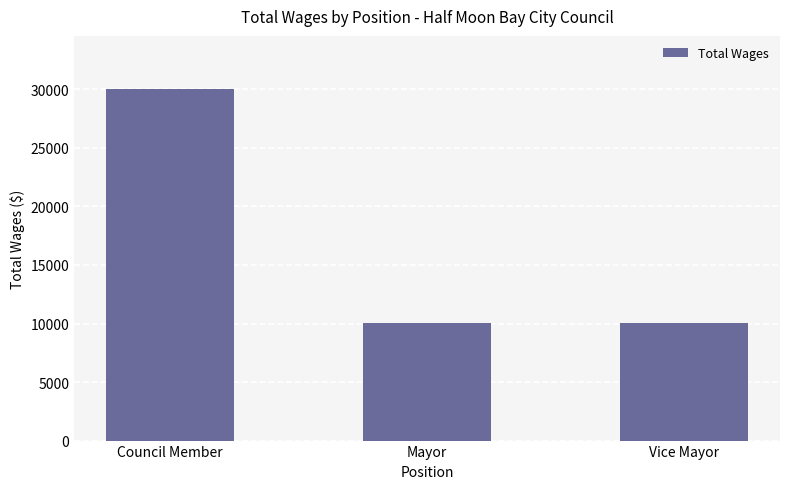

What is the label of the 3rd bar from the right?

Council Member